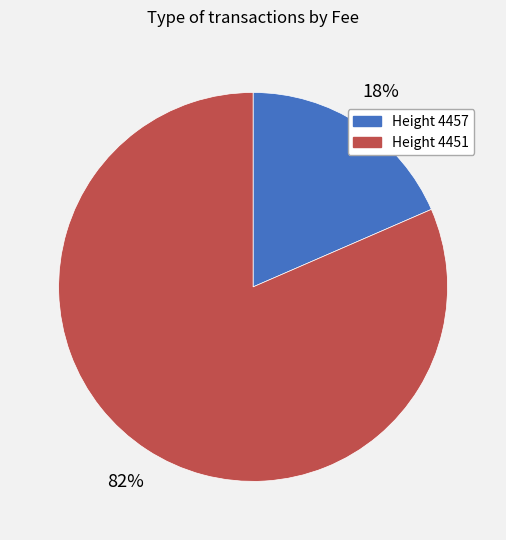

To the nearest percent, what is the average slice percentage?

50%